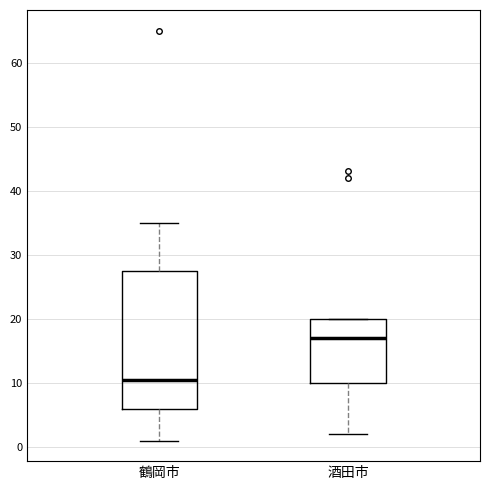

Where is the lower edge of the box for 酒田市 on the y-axis? The values are not printed on the chart, so give them approximately, as read against the axis.

10